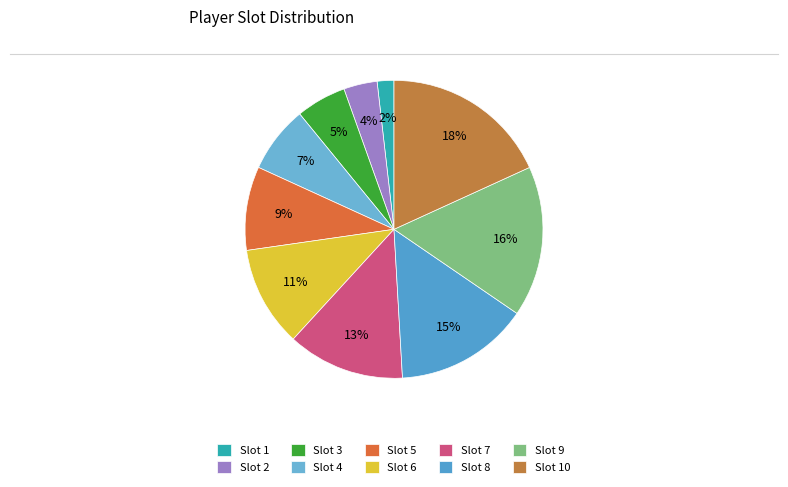

Which category has the biggest portion of the pie?

Slot 10